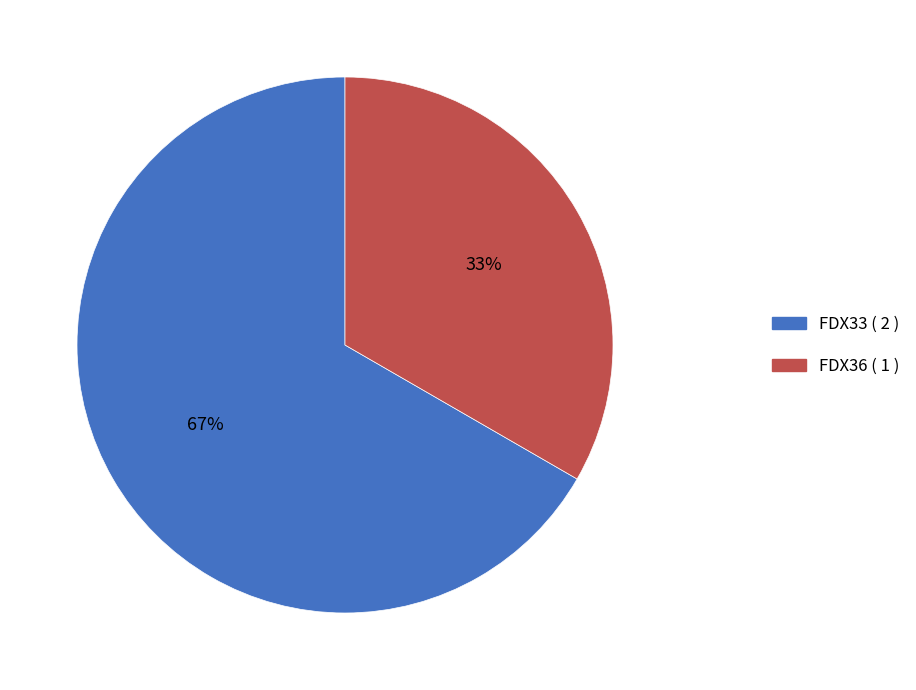

What is the smallest slice in the pie chart?

FDX36